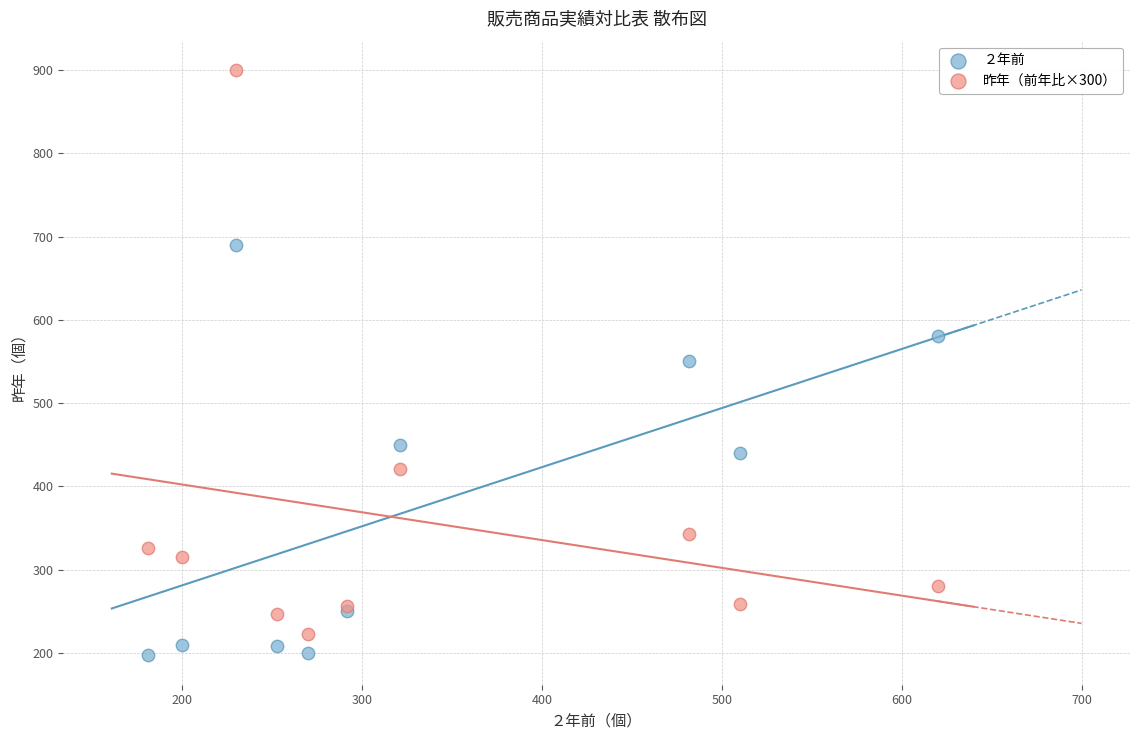

What are all the series names shown in the legend?

２年前, 昨年（前年比×300）